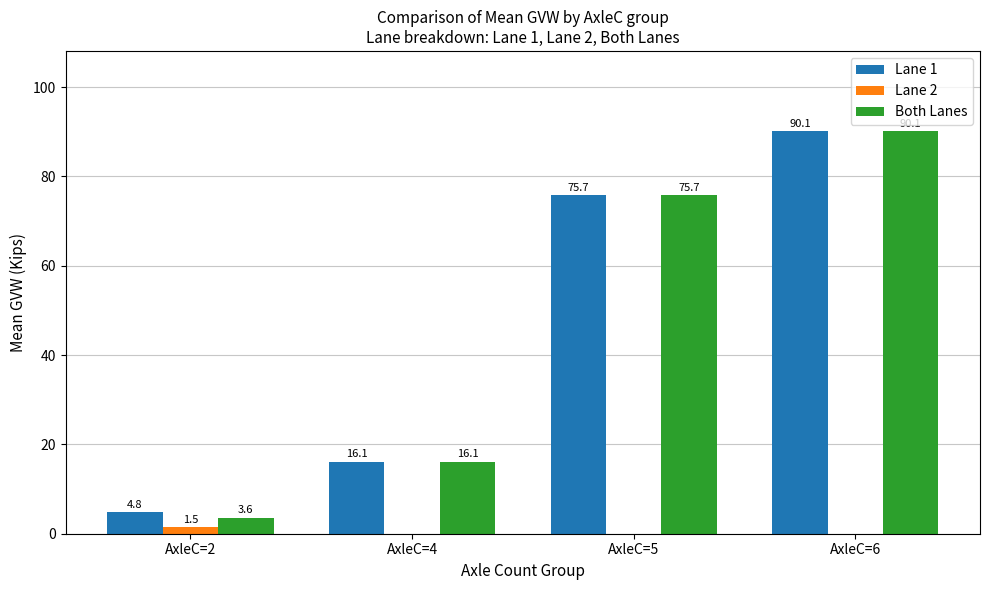

Which category has the highest value across all series?

AxleC=6